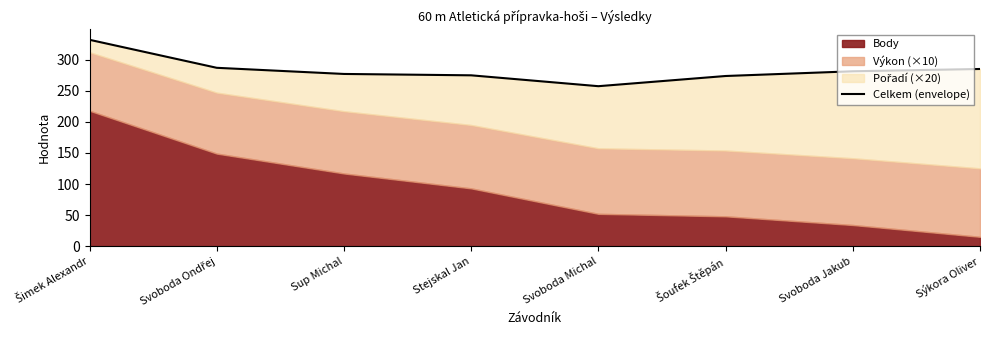

List the labels in order of value, largest first.

Šimek Alexandr, Svoboda Ondřej, Sýkora Oliver, Svoboda Jakub, Sup Michal, Stejskal Jan, Šoufek Štěpán, Svoboda Michal